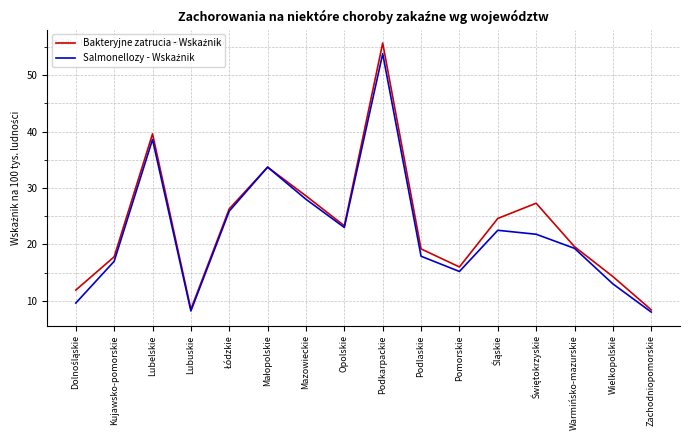

What position from the left is Opolskie?

8